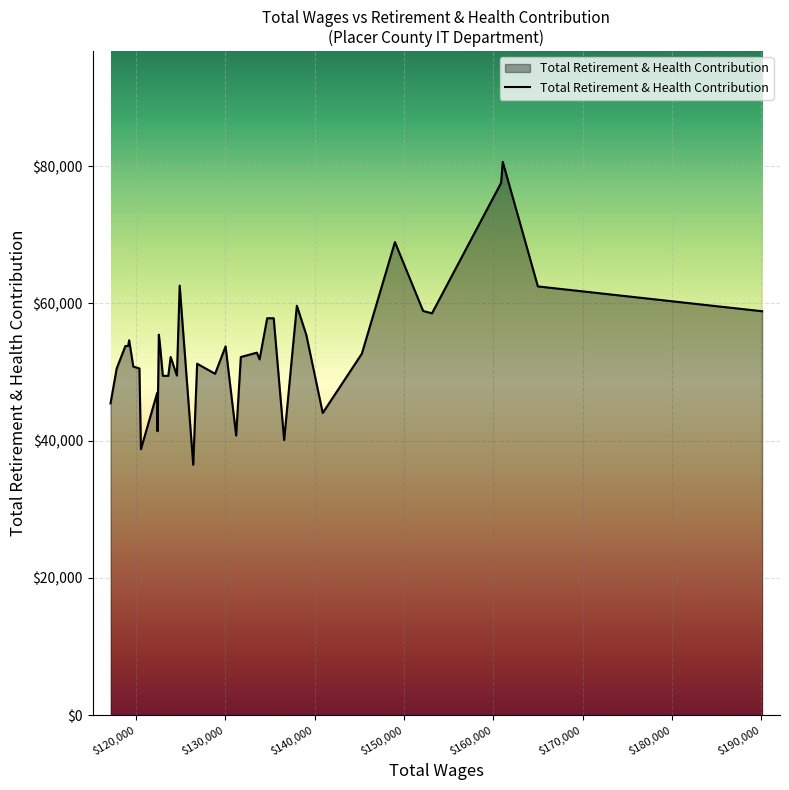

What is the minimum value shown in the chart?

36485